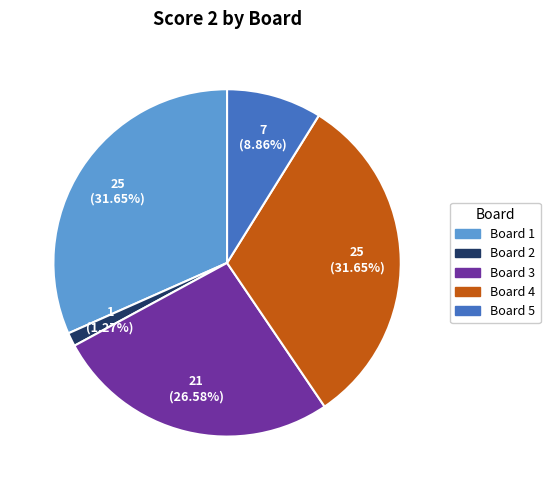

Is there any slice that represents more than half of the pie?

No